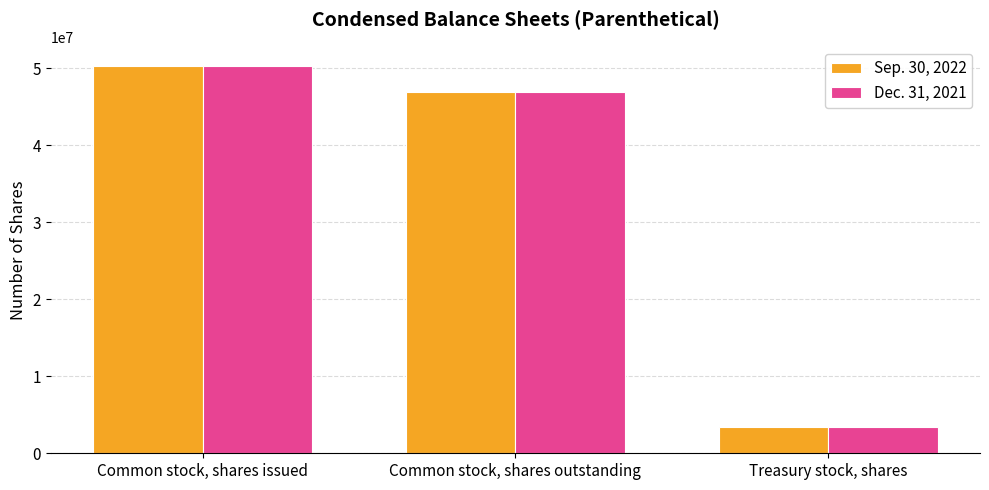

What is the maximum value for Sep. 30, 2022?

50316672